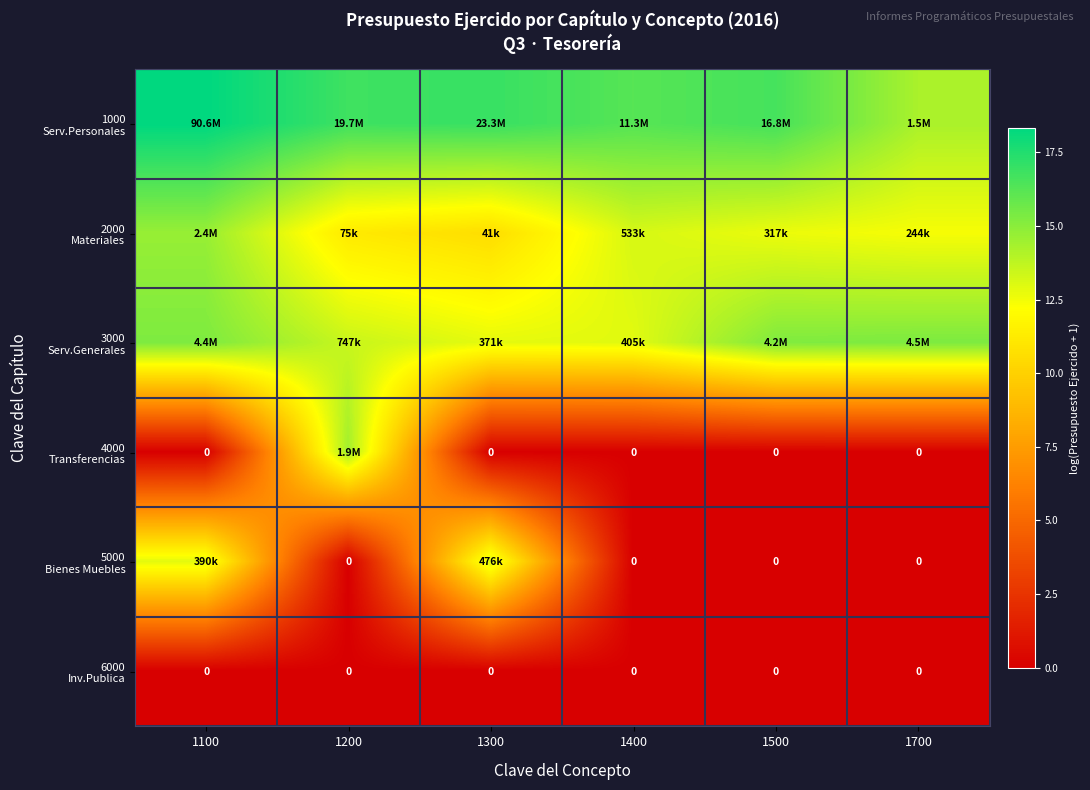

List the labels in order of 1000 Serv.Personales value, smallest first.

1700, 1400, 1500, 1200, 1300, 1100